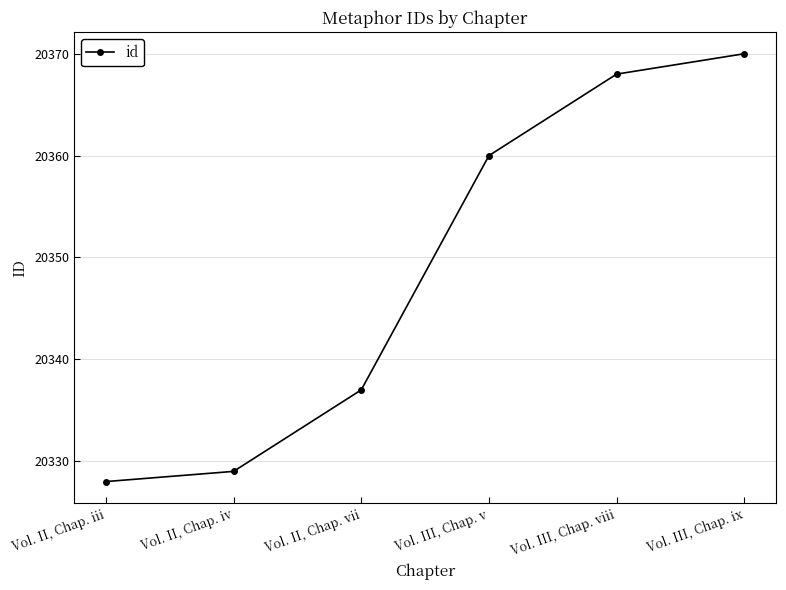

Is it true that the value at Vol. III, Chap. ix is 20370?

True